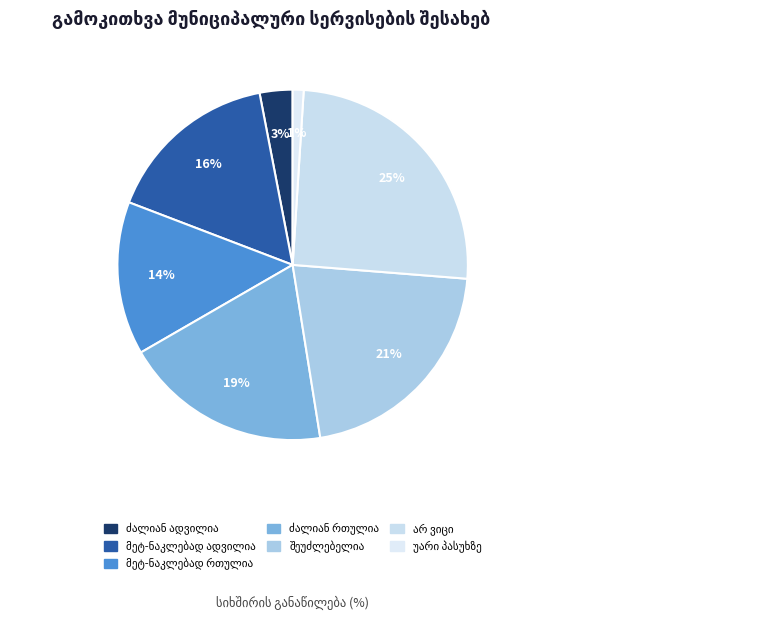

What is the ratio of the value at ძალიან ადვილია to the value at ძალიან რთულია?

0.2